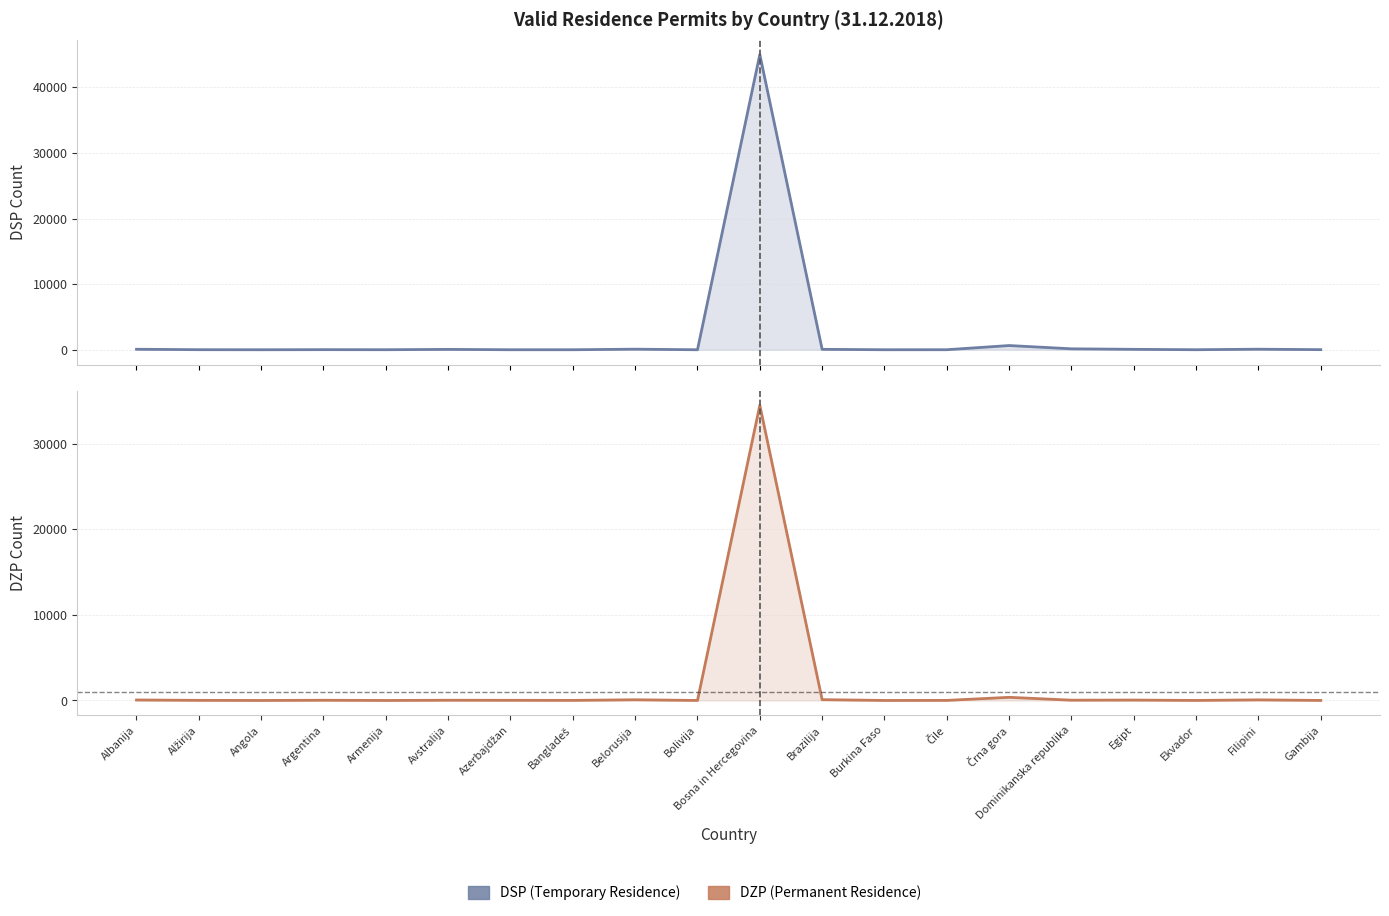

What is the total value across all series at Egipt?

112